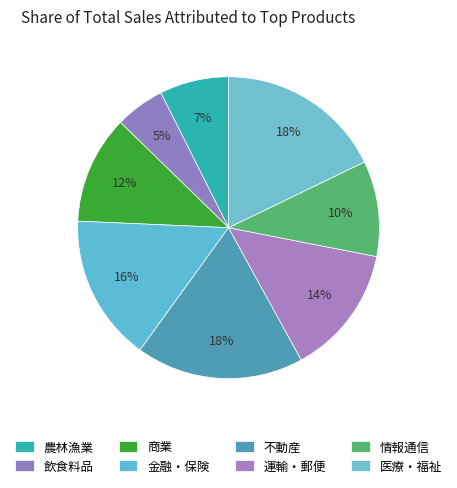

How many segments does this pie chart have?

8